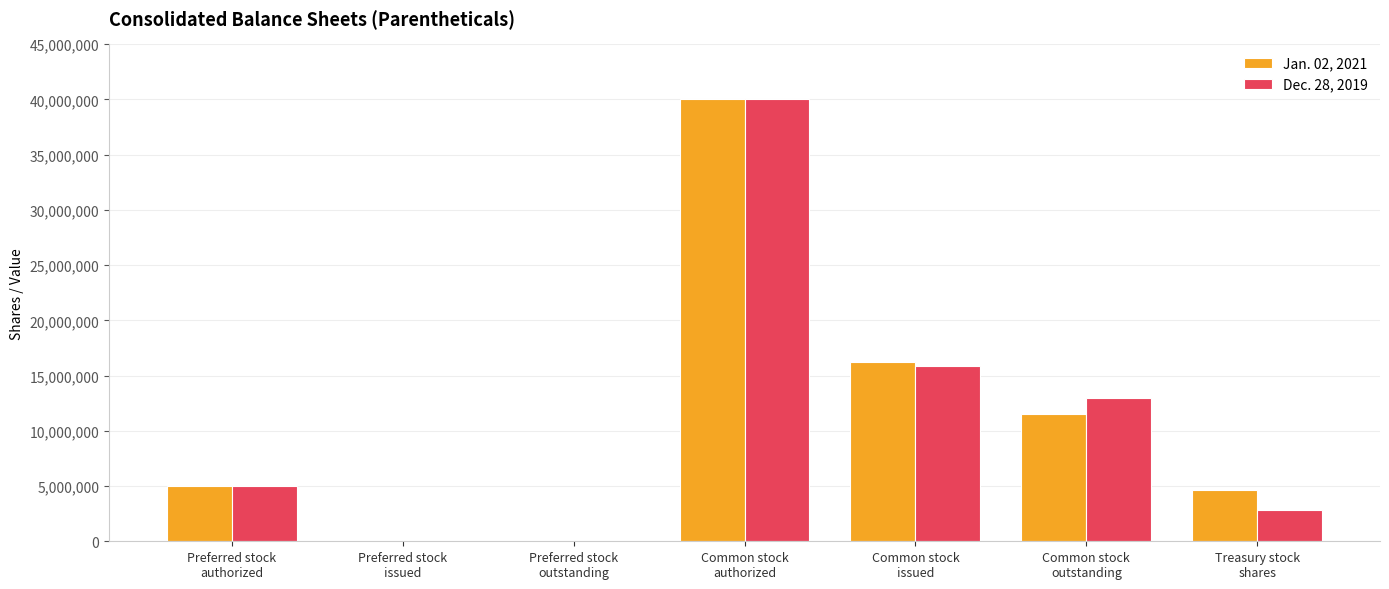

The Jan. 02, 2021 series shows -17657203 at Preferred stock
outstanding. True or false?

False